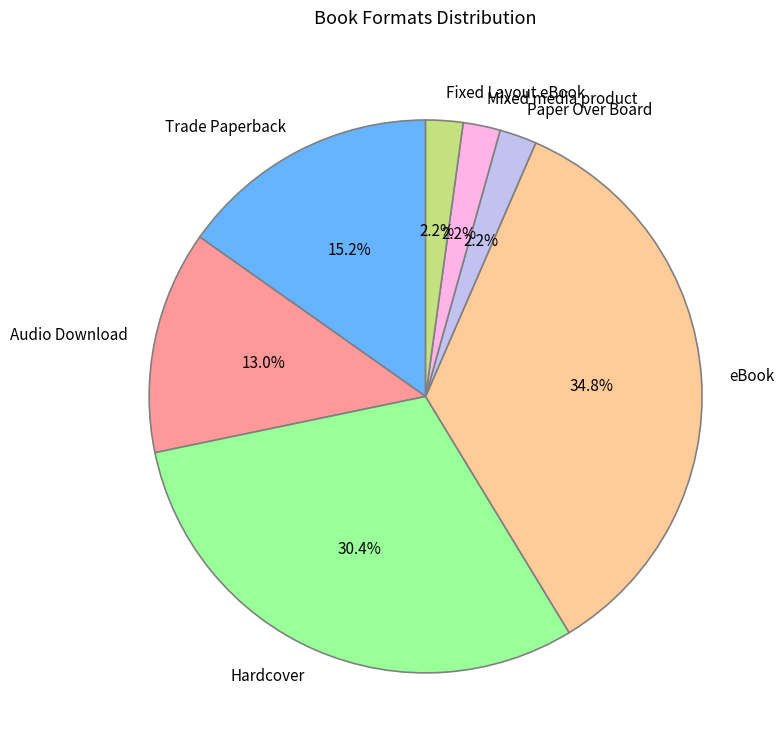

True or false: eBook accounts for 45% of the total.

False